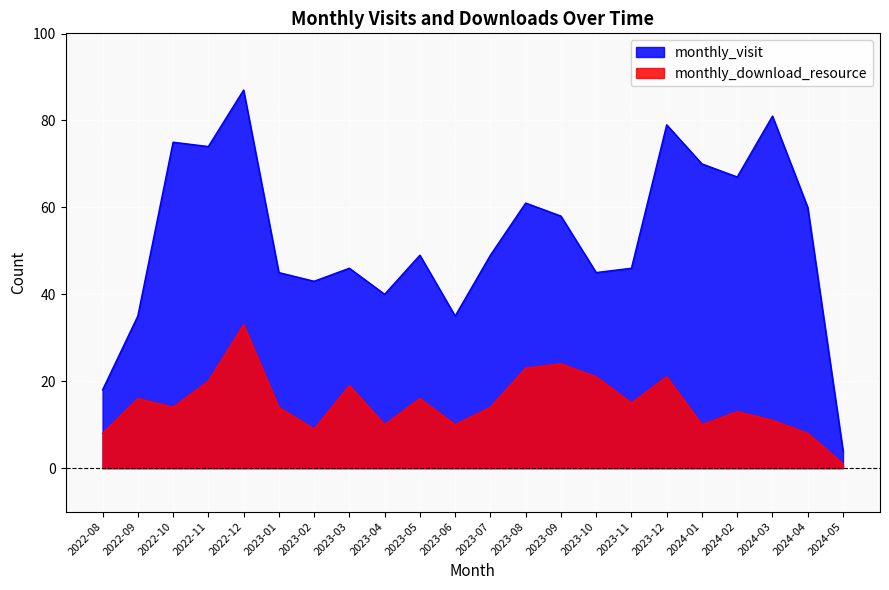

What is the average value of the monthly_visit series?

53